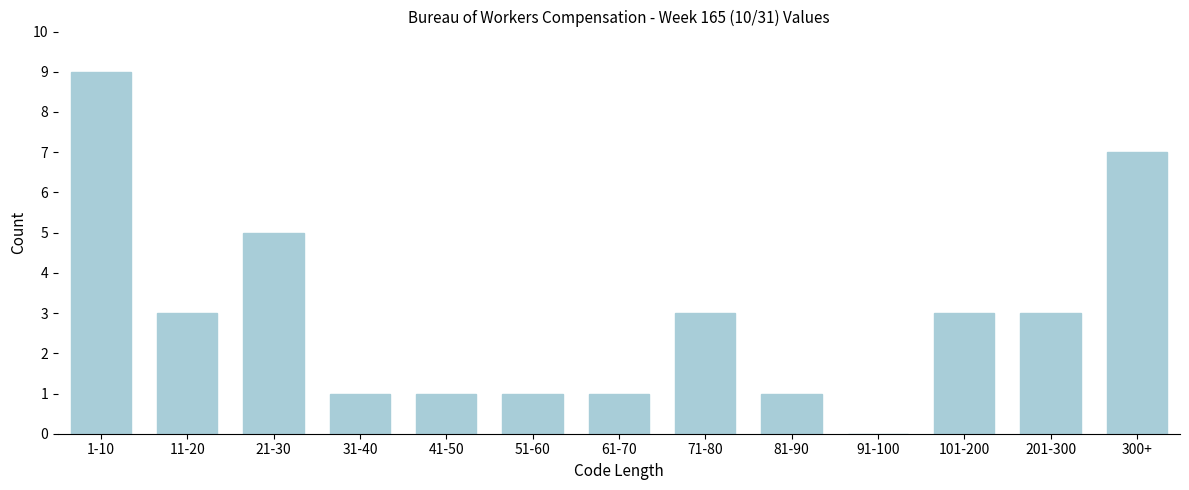

Reading left to right, list all the values displayed in this chart.

1-10=9	11-20=3	21-30=5	31-40=1	41-50=1	51-60=1	61-70=1	71-80=3	81-90=1	91-100=0	101-200=3	201-300=3	300+=7